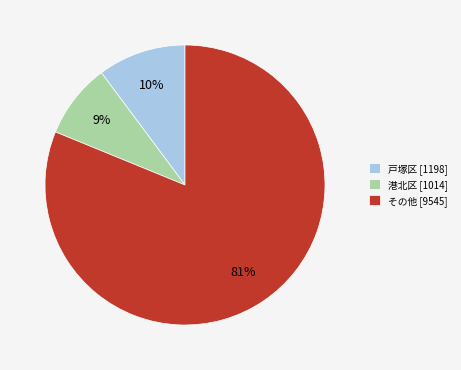

Is there a majority slice in this chart?

Yes